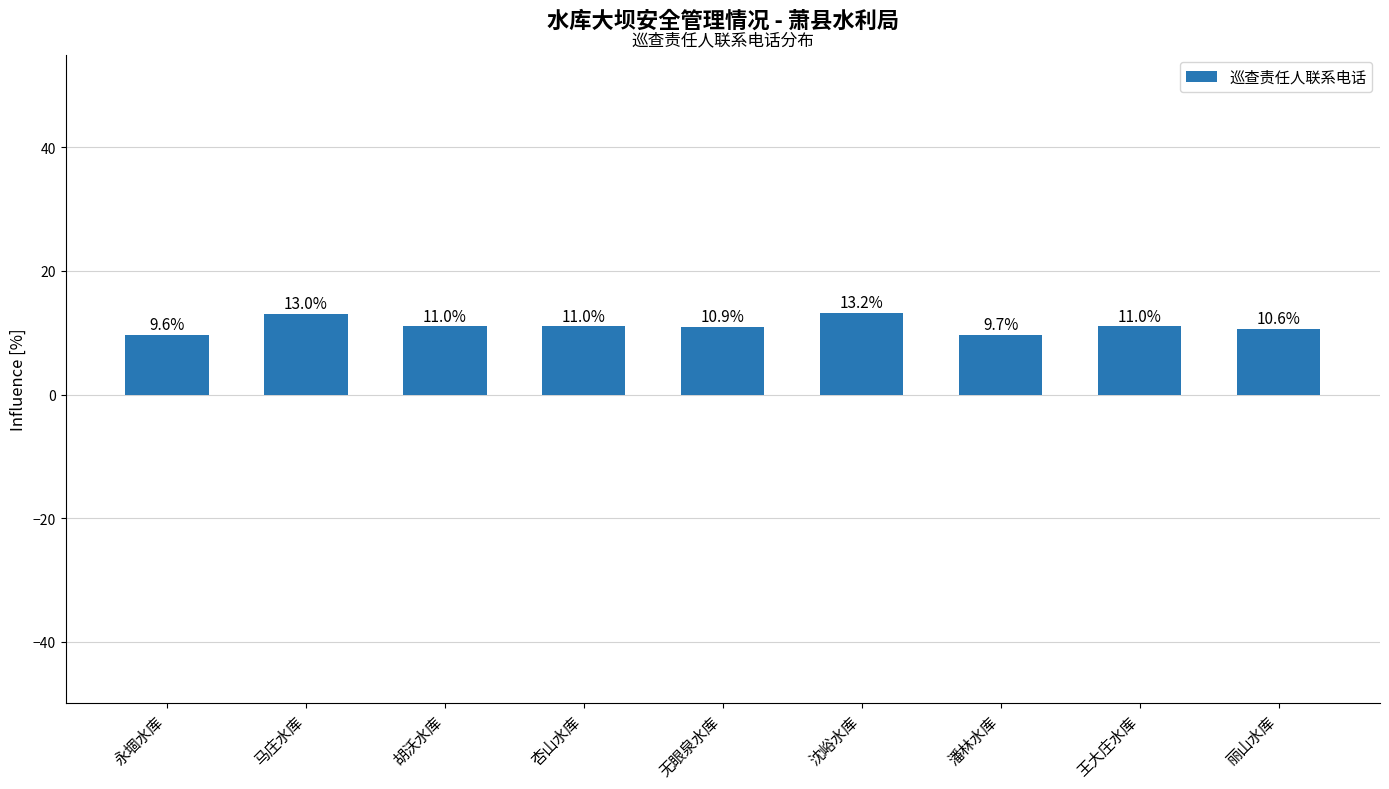

Which label corresponds to the smallest value in the chart?

永堌水库